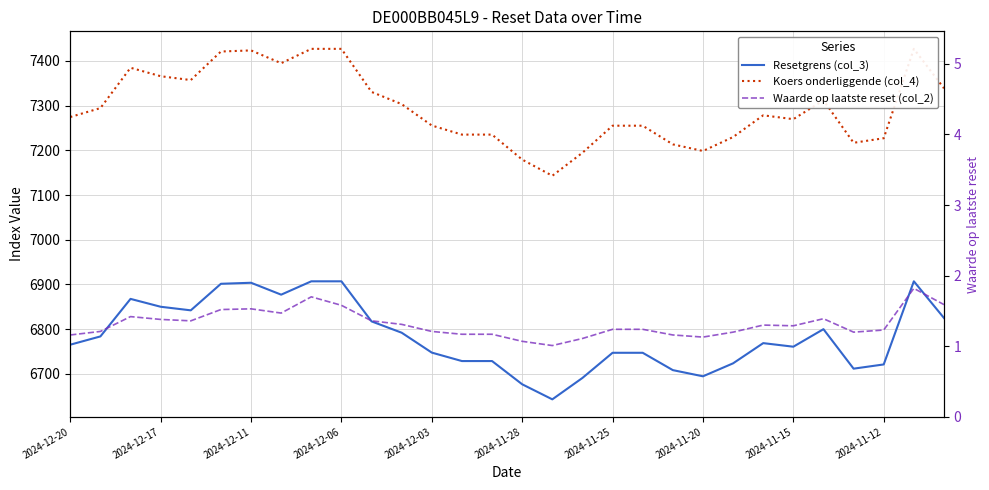

How many lines are shown in the chart?

3